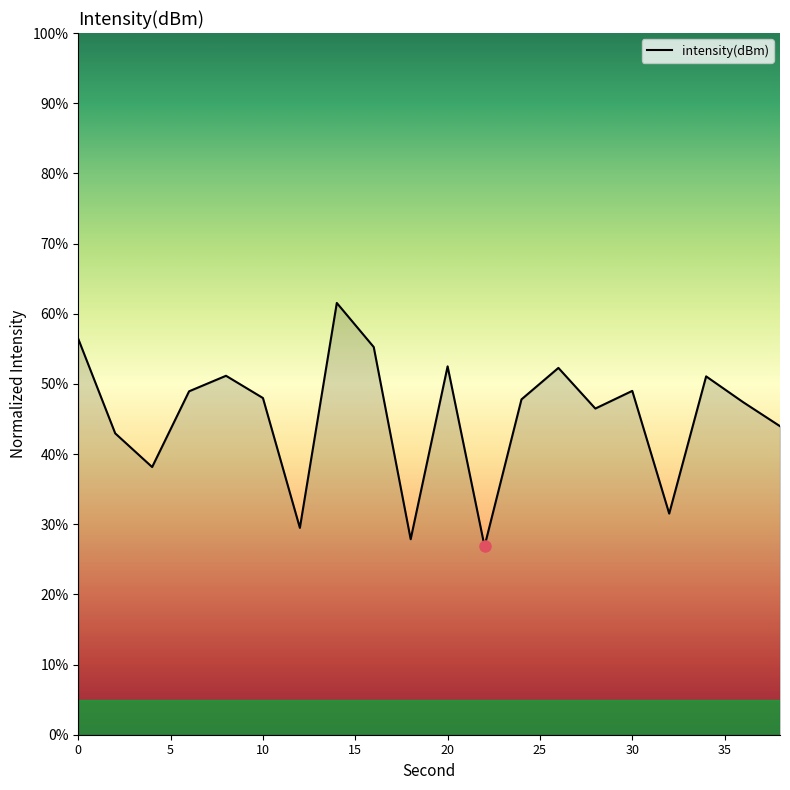

Is this an area chart (filled region under the line)?

No